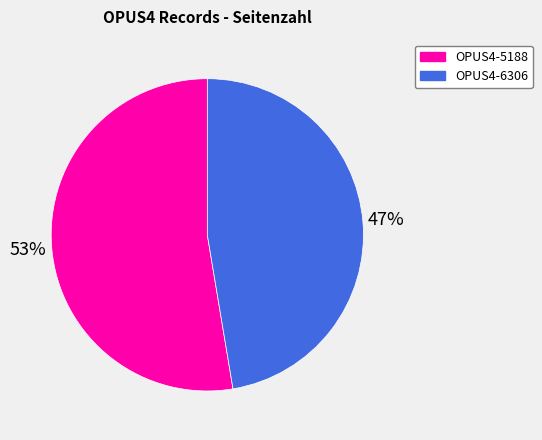

How many segments does this pie chart have?

2